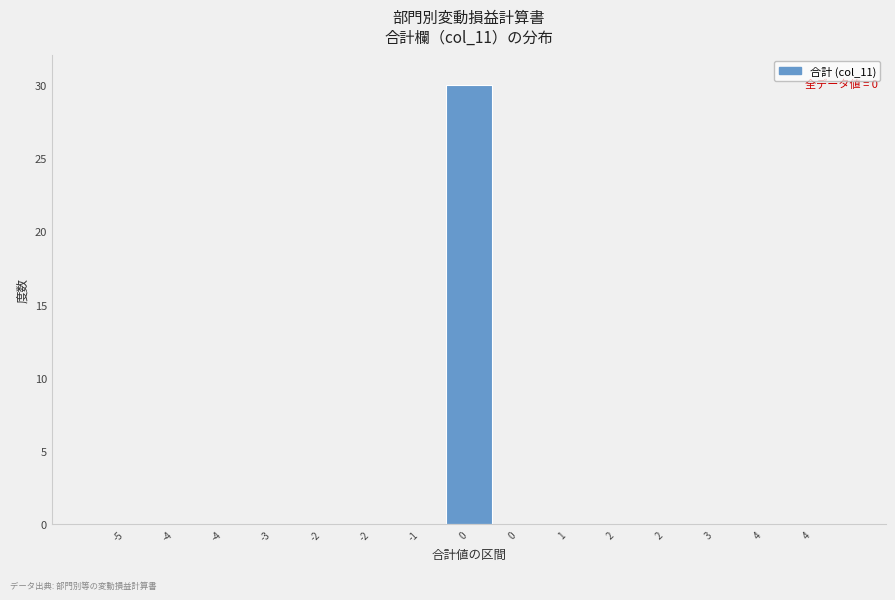

Are the bars horizontal?

No